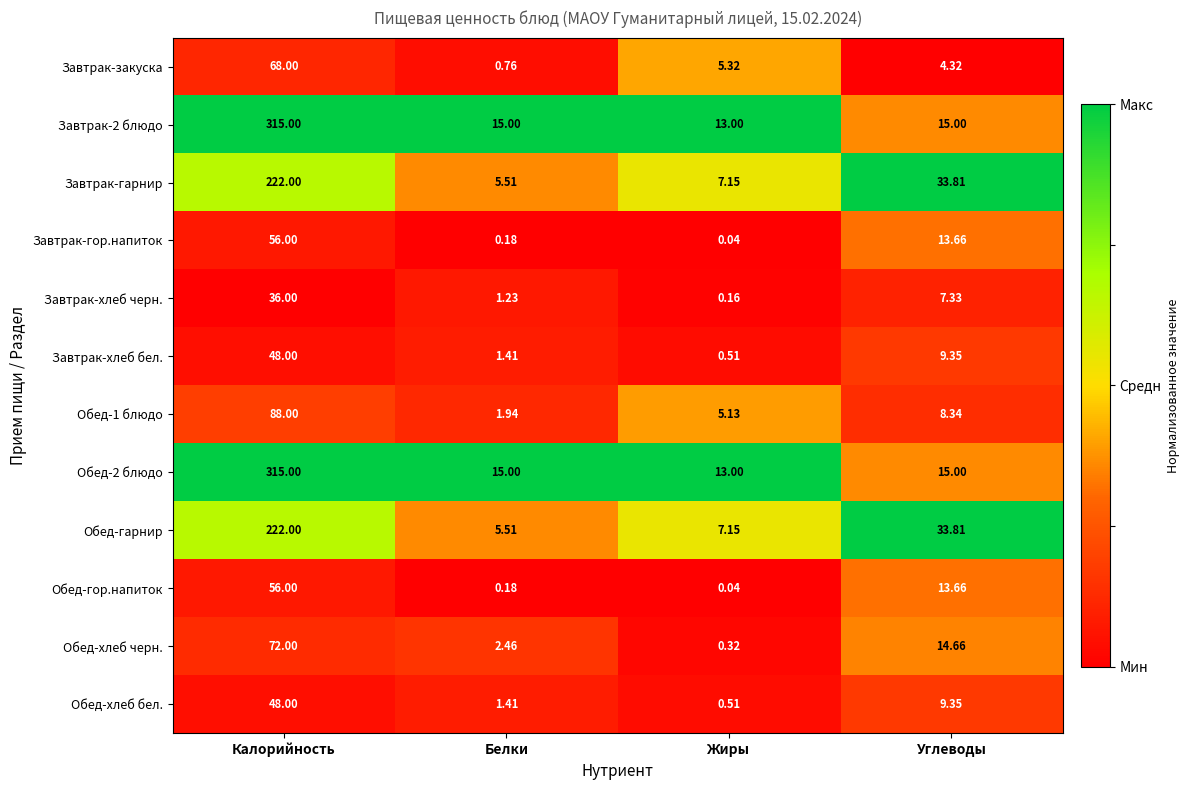

What is the total value across all series at Калорийность?

1546.0